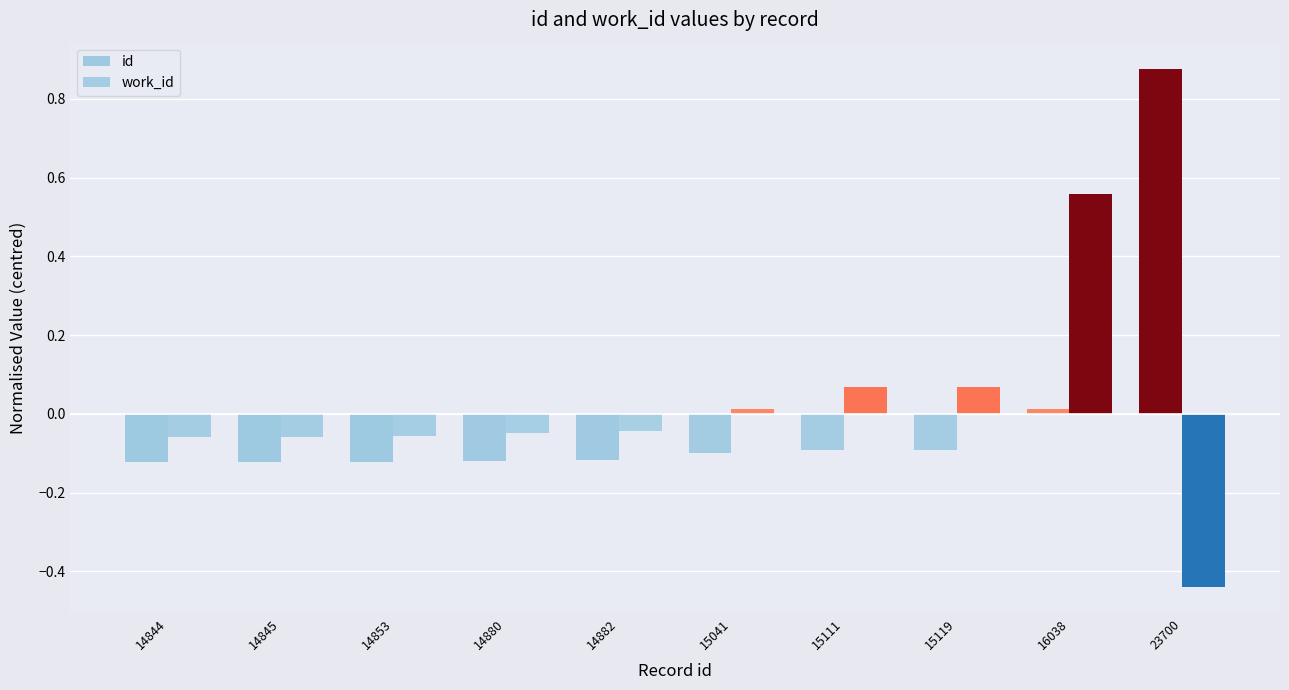

What is the spread (max minus min) of values at 14853?

0.1